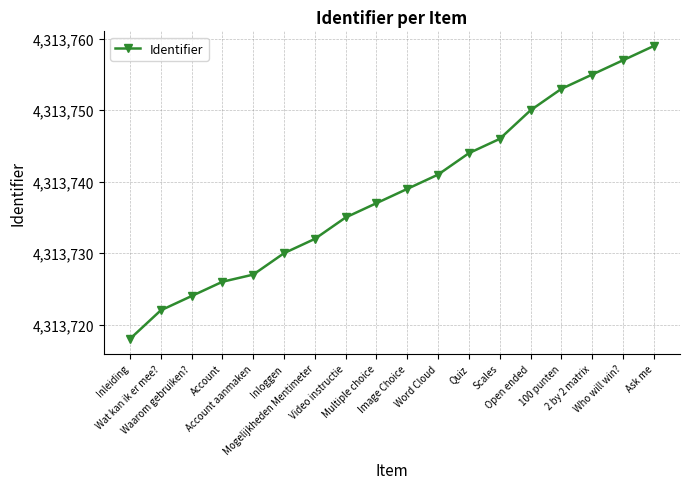

Reading left to right, list all the values displayed in this chart.

4313718	4313722	4313724	4313726	4313727	4313730	4313732	4313735	4313737	4313739	4313741	4313744	4313746	4313750	4313753	4313755	4313757	4313759